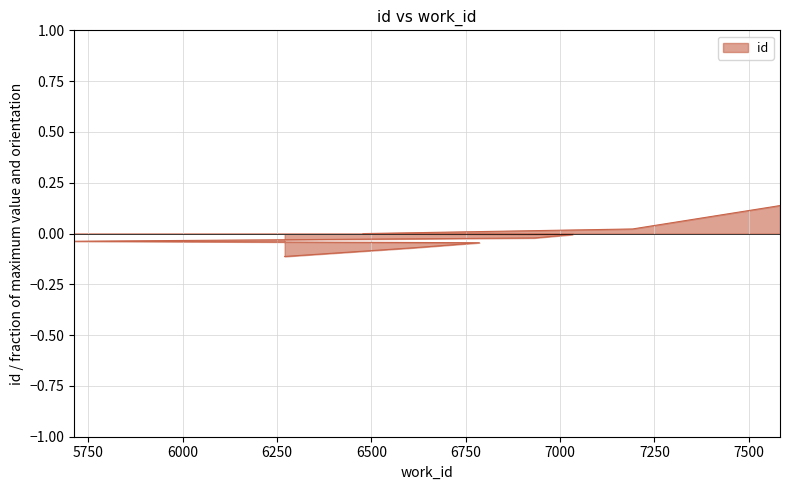

How many values are above zero?

3